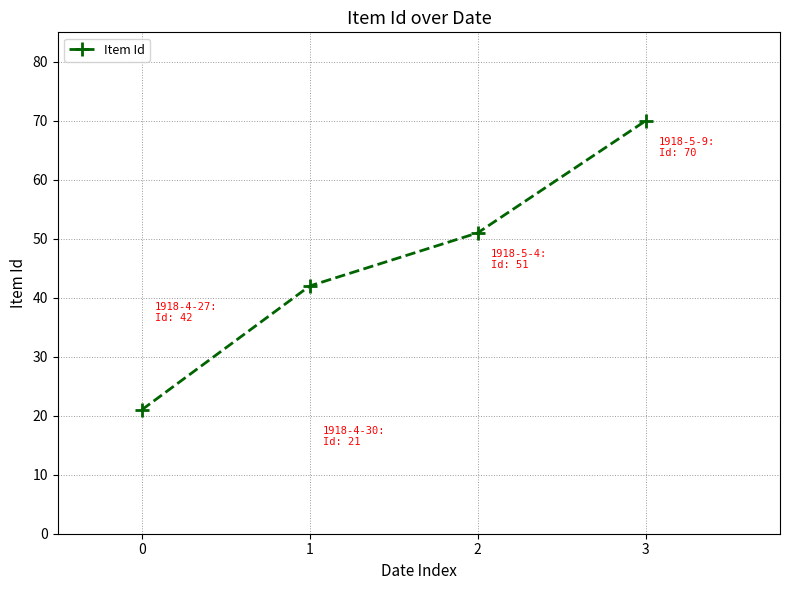

What is the value of the 1st point from the left?

21